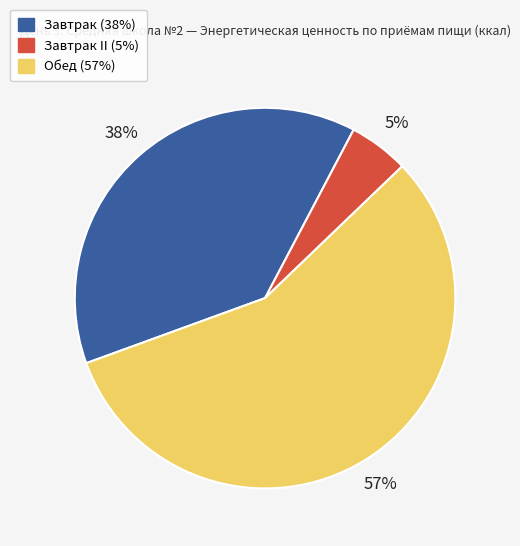

Does any single category account for the majority?

Yes